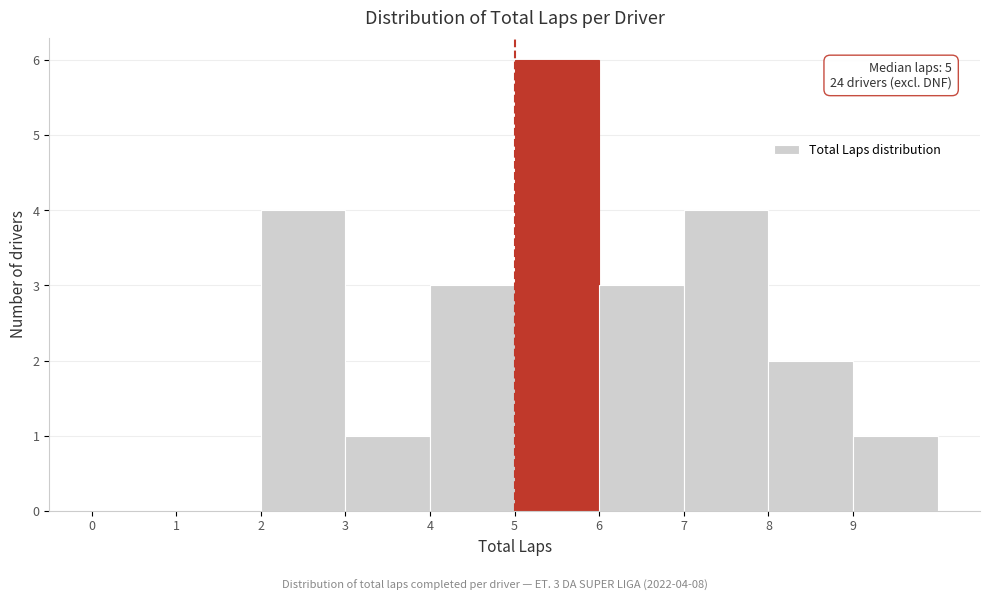

Over which range of the x-axis is the bar tallest?

5 to 6